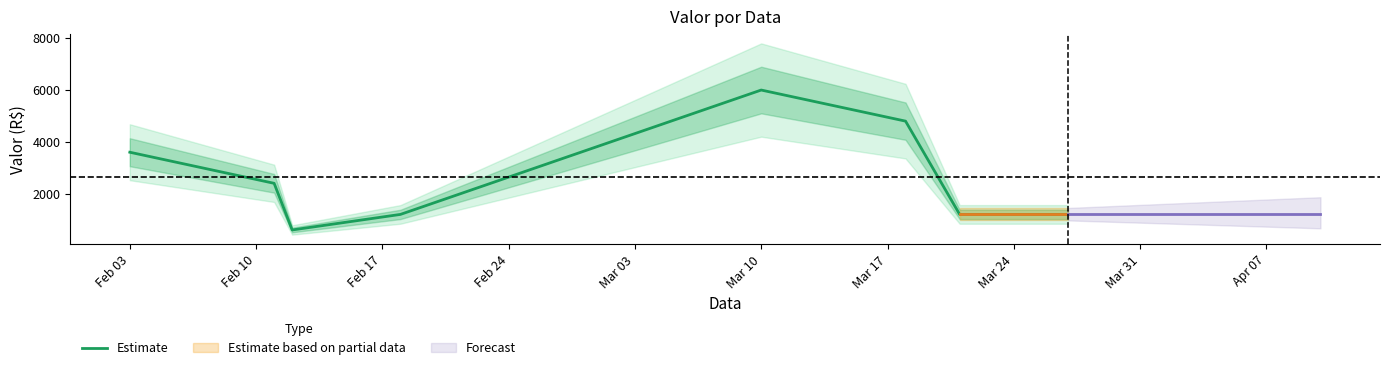

At which label is the value closest to 3300?

Feb 03